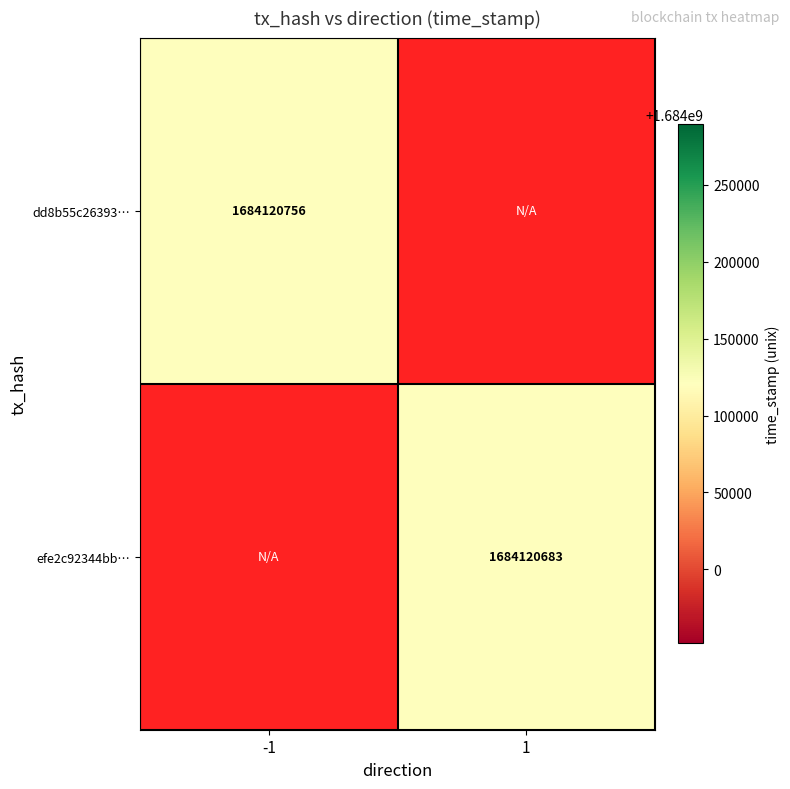

Reading left to right, transcribe all the data shown in this chart.

dd8b55c26393ccc24a21babc8dcdc30c6275766: -1=1684120756	1=0
efe2c92344bb334c43744ea8a1e96d24a4173f0: -1=0	1=1684120683